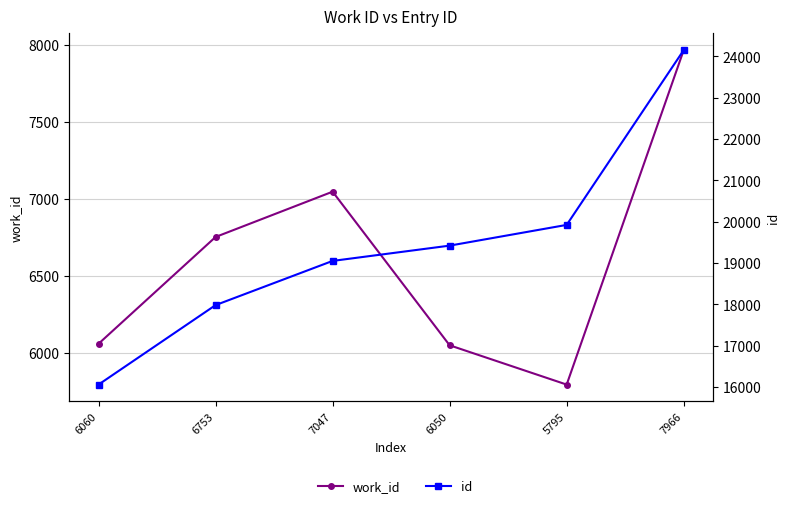

What is the label of the 2nd point from the left?

6753